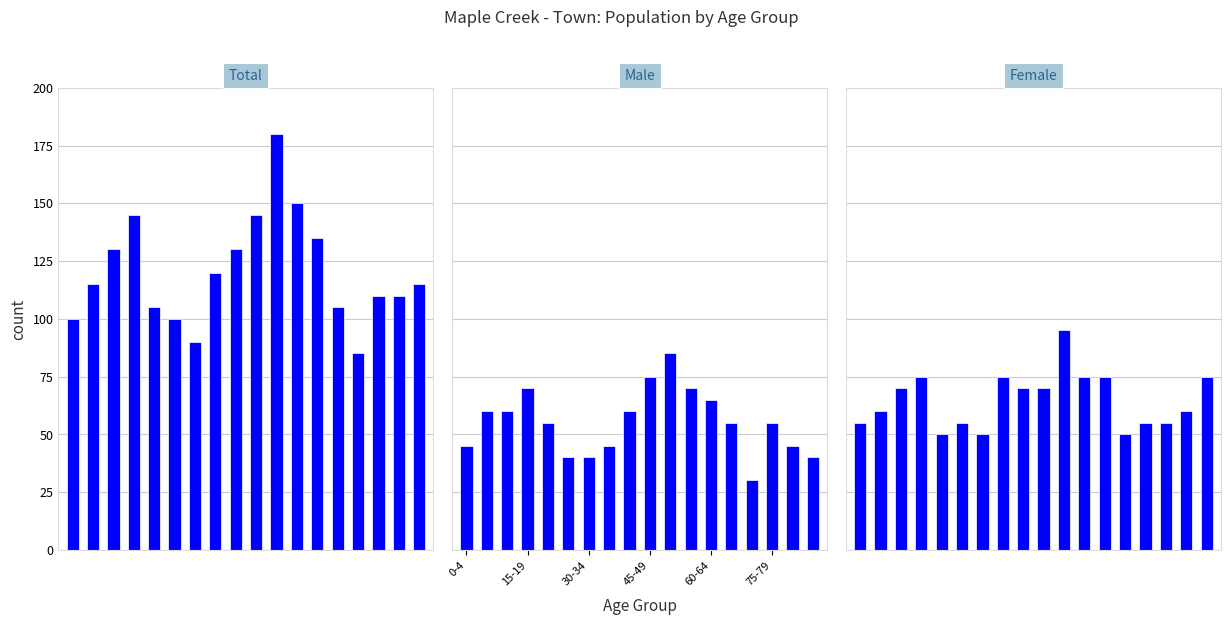

What is the difference between the maximum and minimum values in the Total series?

95